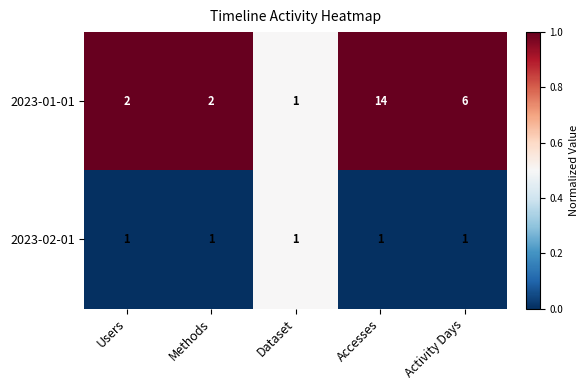

Reading right to left, list all the values displayed in this chart.

2023-01-01: Activity Days=6	Accesses=14	Dataset=1	Methods=2	Users=2
2023-02-01: Activity Days=1	Accesses=1	Dataset=1	Methods=1	Users=1